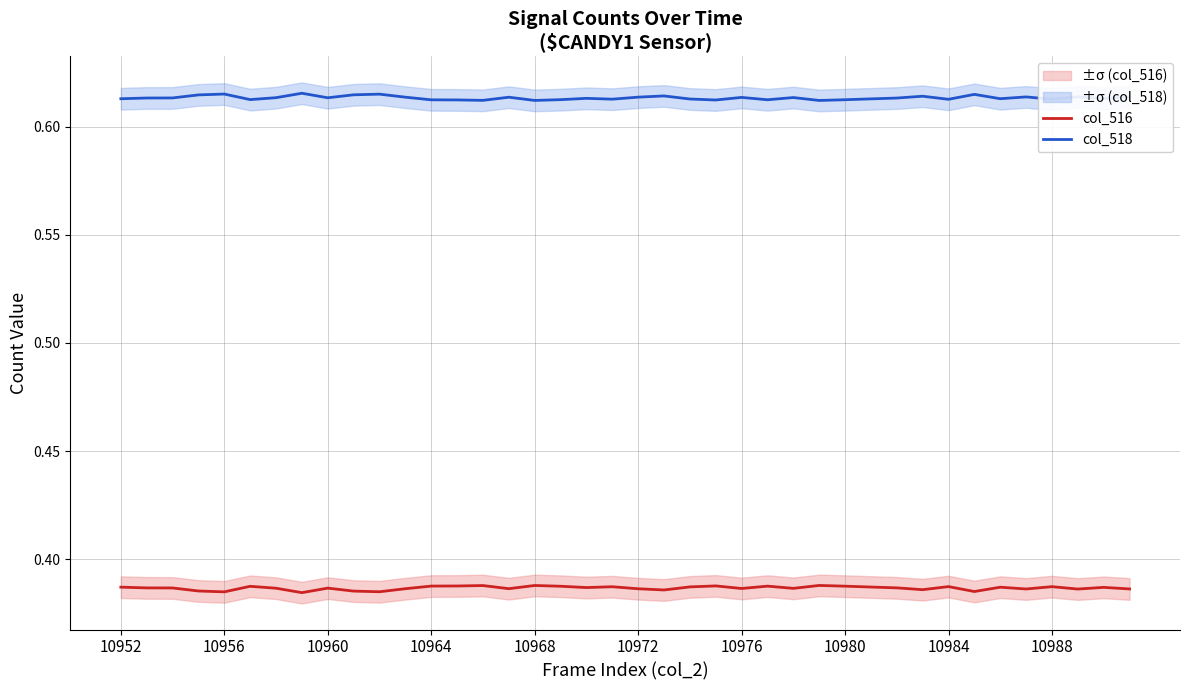

The col_516 series shows 0.2 at 10984. True or false?

False